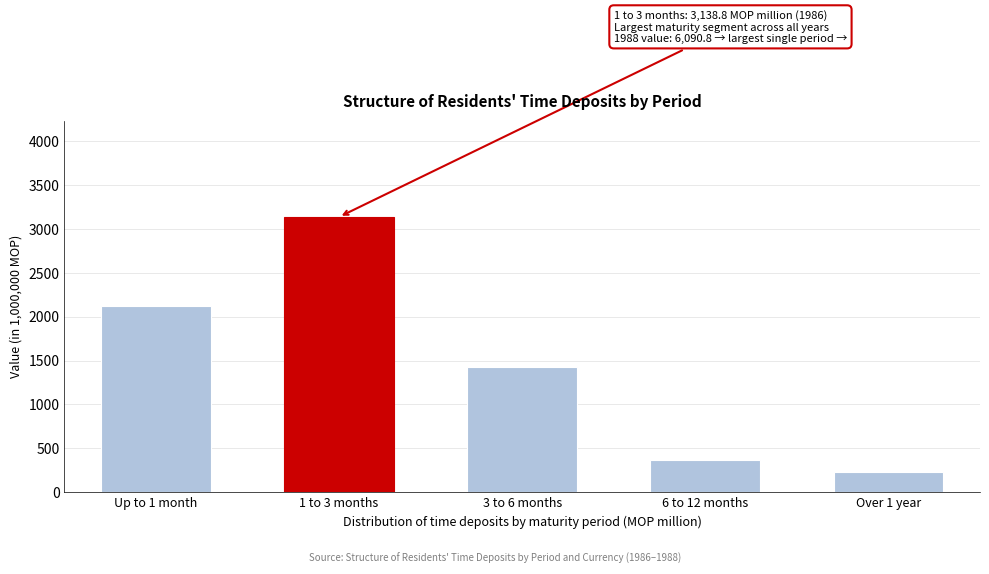

Reading right to left, what are all the values shown in this chart?

Over 1 year=231.5	6 to 12 months=368.3	3 to 6 months=1430.4	1 to 3 months=3138.8	Up to 1 month=2126.2